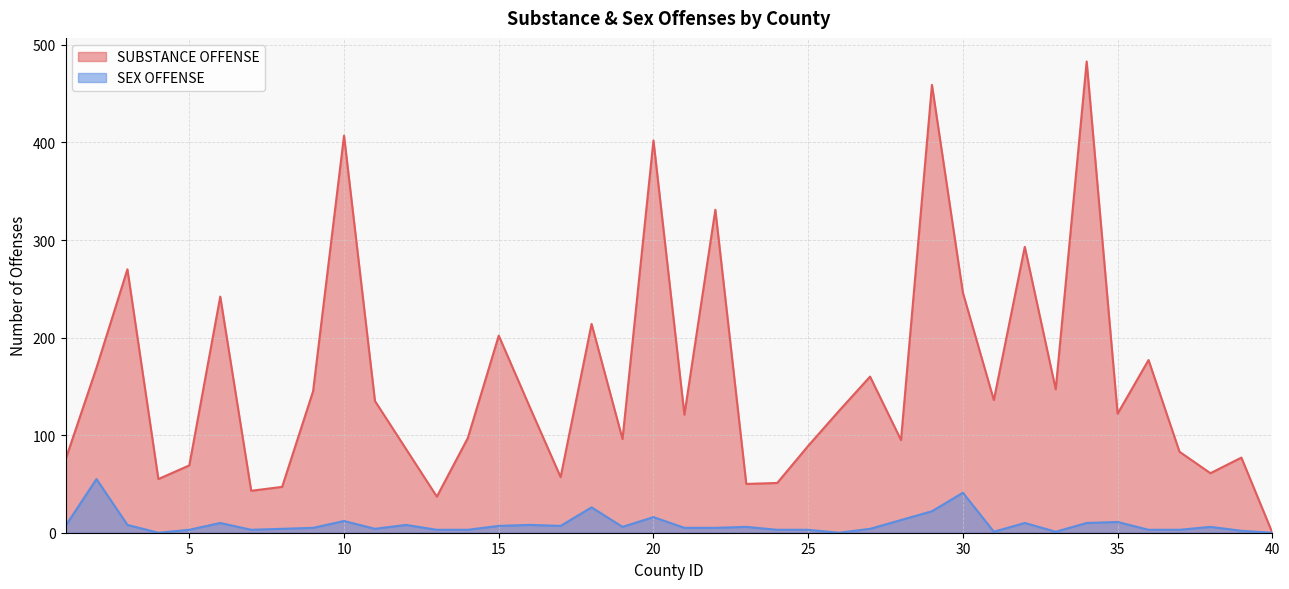

What is the total value across all series at 18?

240